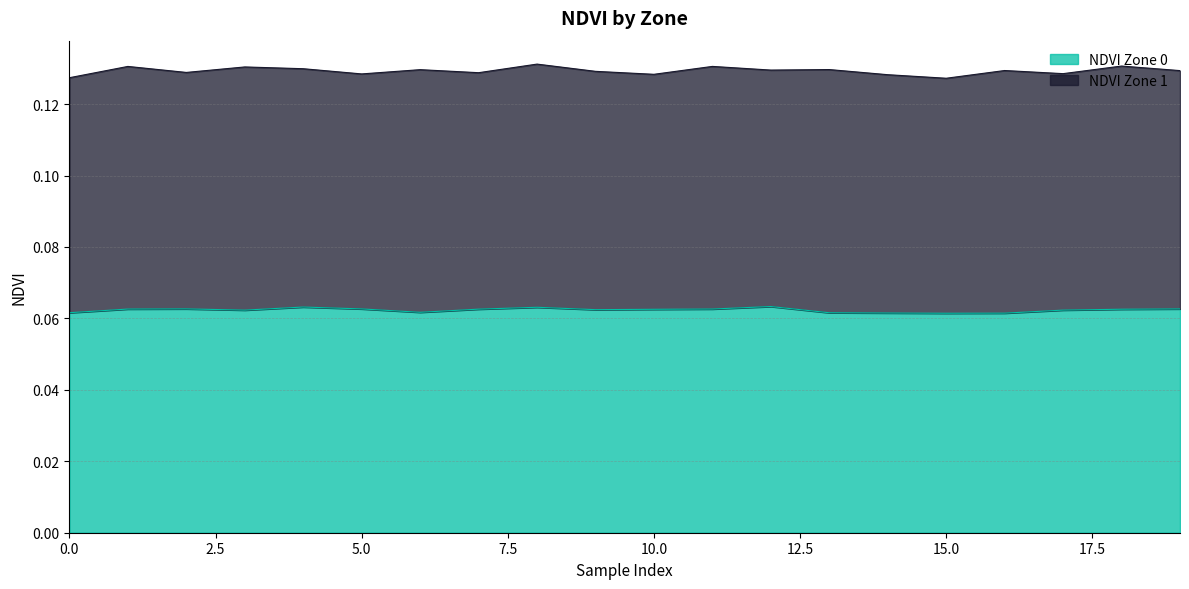

Count the values in the range 0 to 1.

20